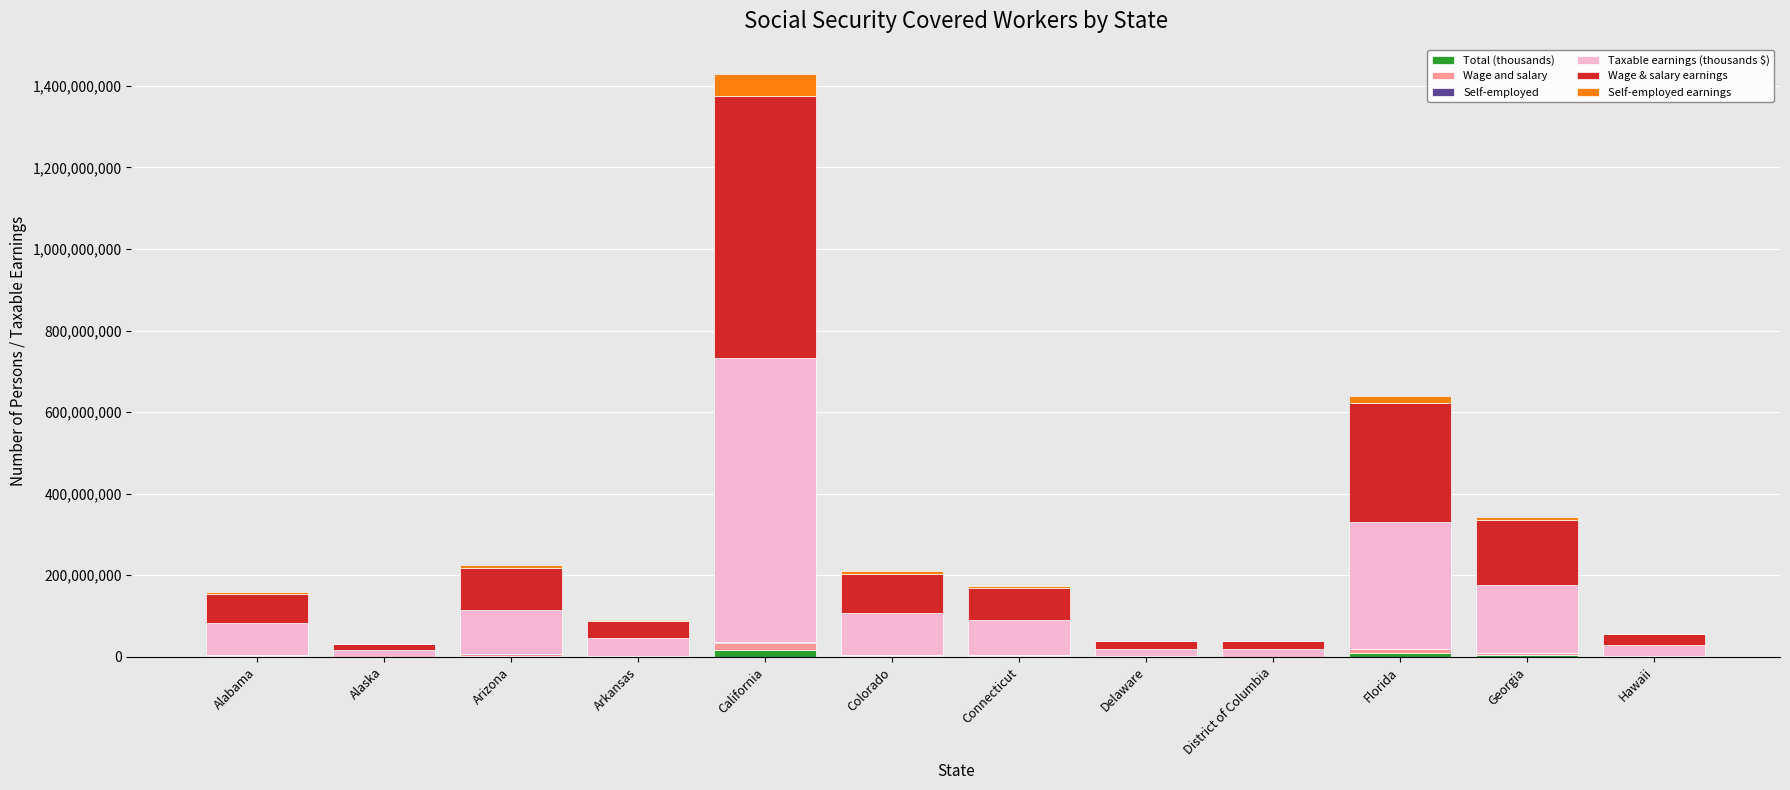

How many data points does each series have?

12